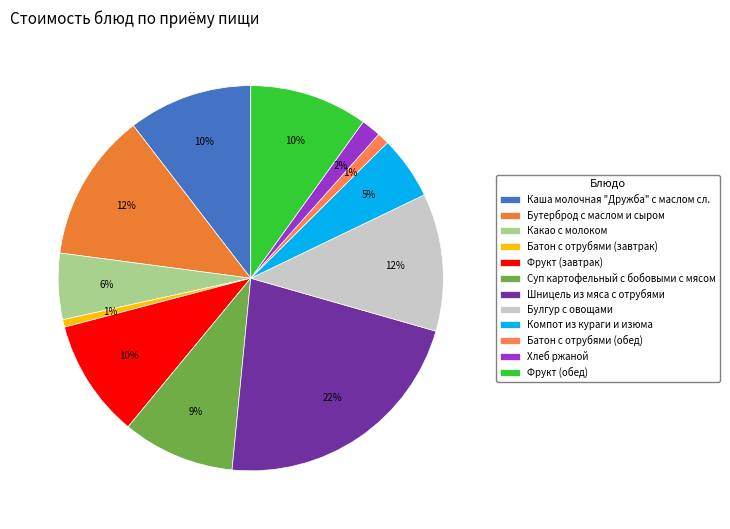

To the nearest percent, what is the combined percentage of Батон с отрубями (обед) and Суп картофельный с бобовыми с мясом?

10%